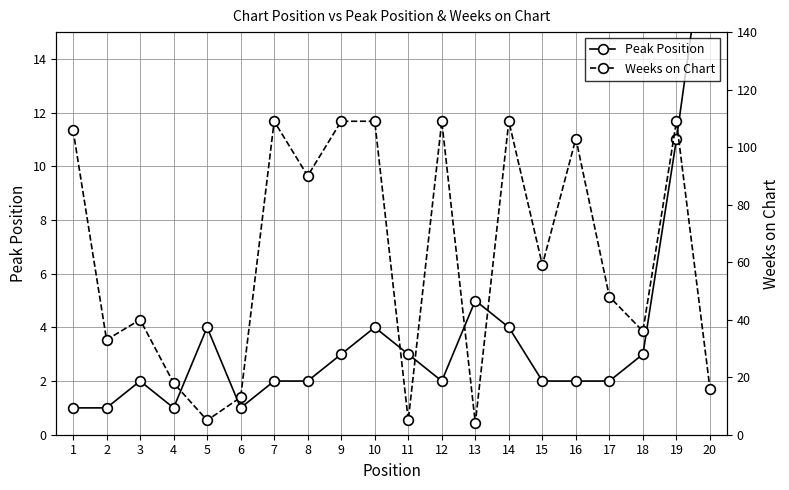

What is the maximum value shown in the chart?

109